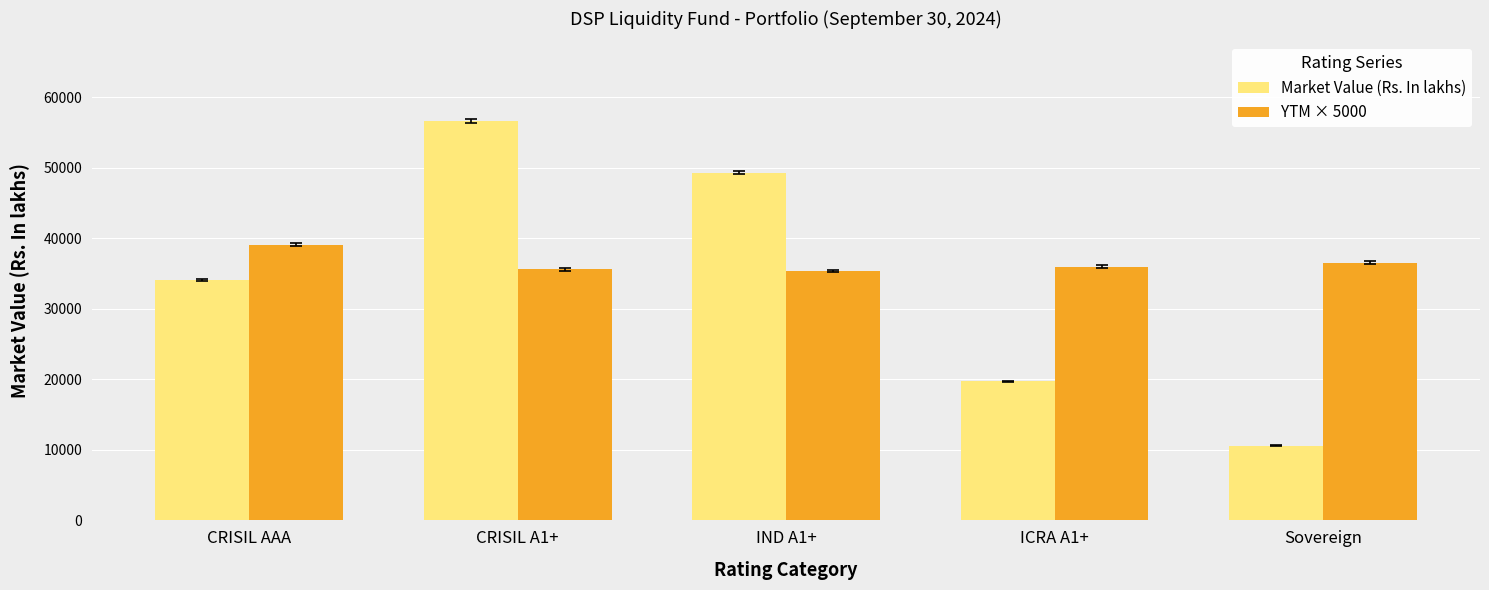

Are the bars grouped side by side (vs. stacked)?

Yes